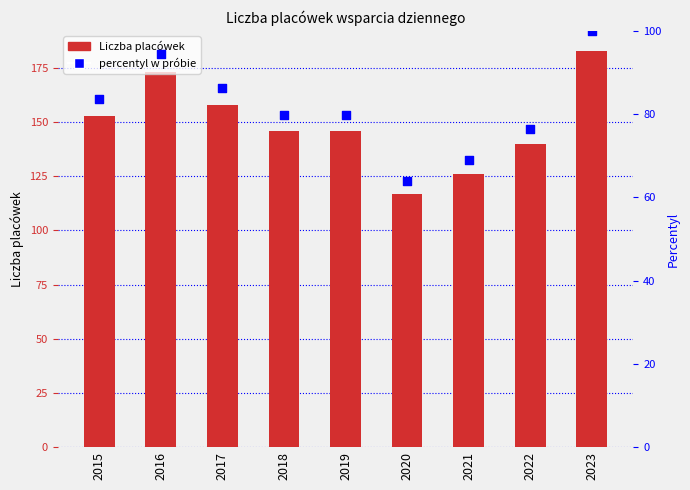

Which series has the largest total across all categories?

Liczba placówek